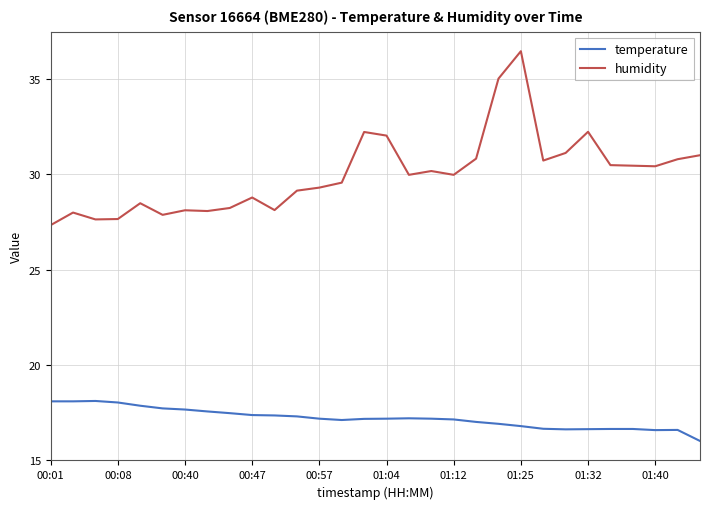

Which series has the largest range (max minus min)?

humidity